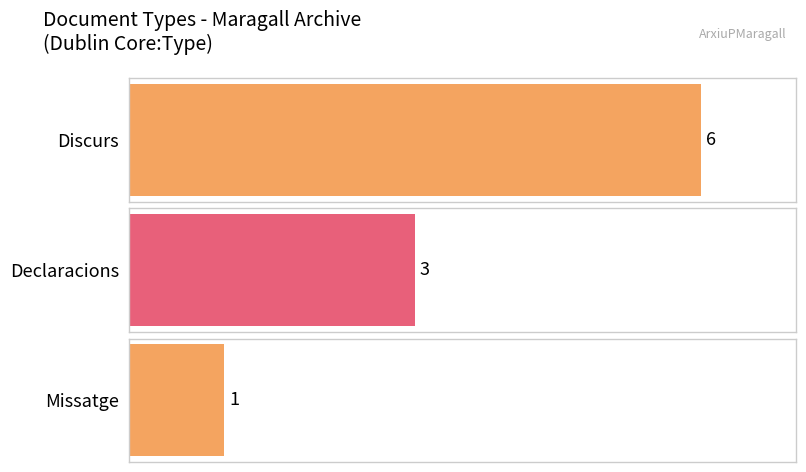

At which category does the chart reach its minimum across all series?

Missatge